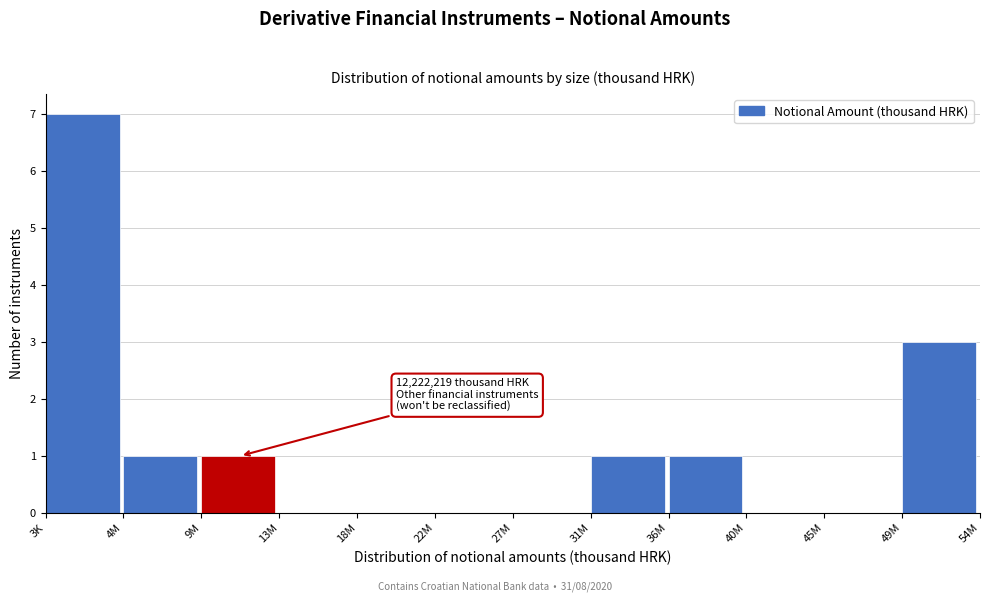

Reading left to right, extract all data points from this chart.

3K=7	4M=1	9M=1	13M=0	18M=0	22M=0	27M=0	31M=1	36M=1	40M=0	45M=0	49M=3